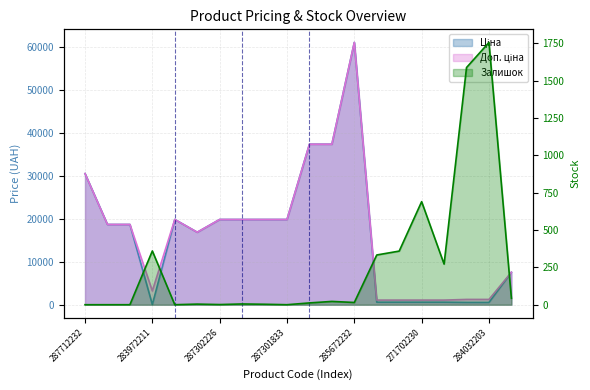

What is the greatest value displayed?

61024.7